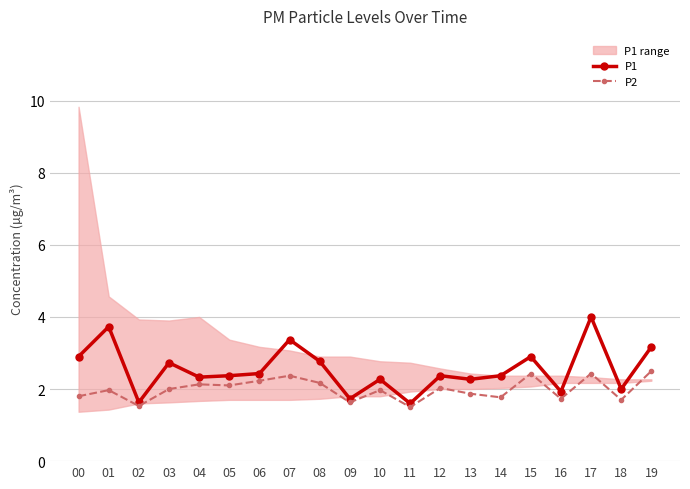

What is the difference between the highest and lowest values at 13?

0.4